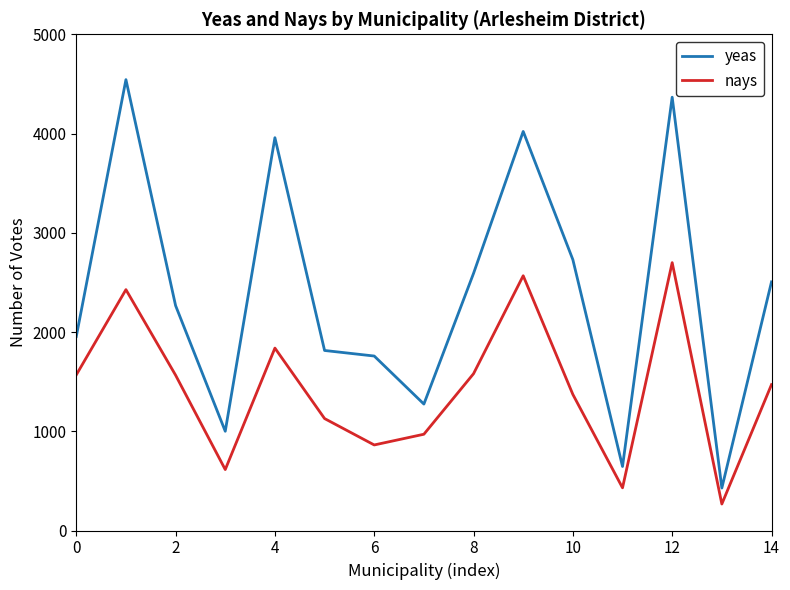

True or false: nays and yeas intersect in this chart.

False